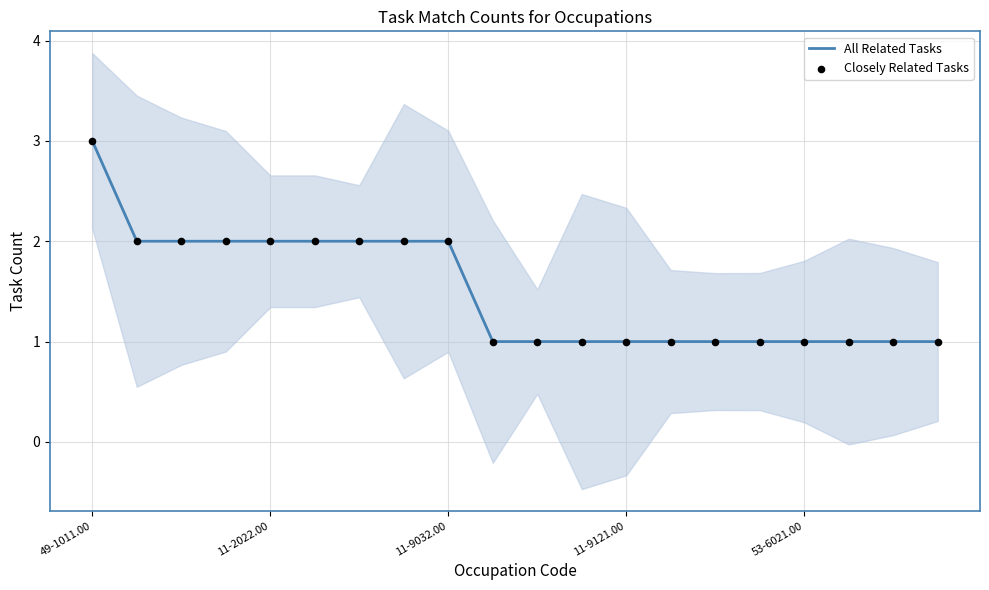

At which category is the sum across all series the highest?

49-1011.00